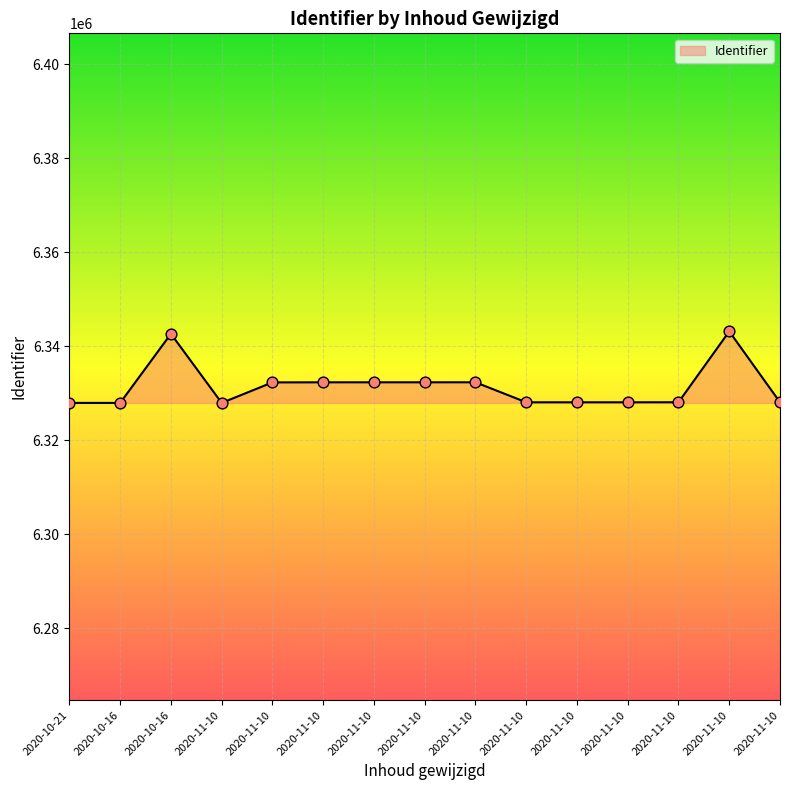

What is the change in value from 2020-11-10 to 2020-11-10?

-4257